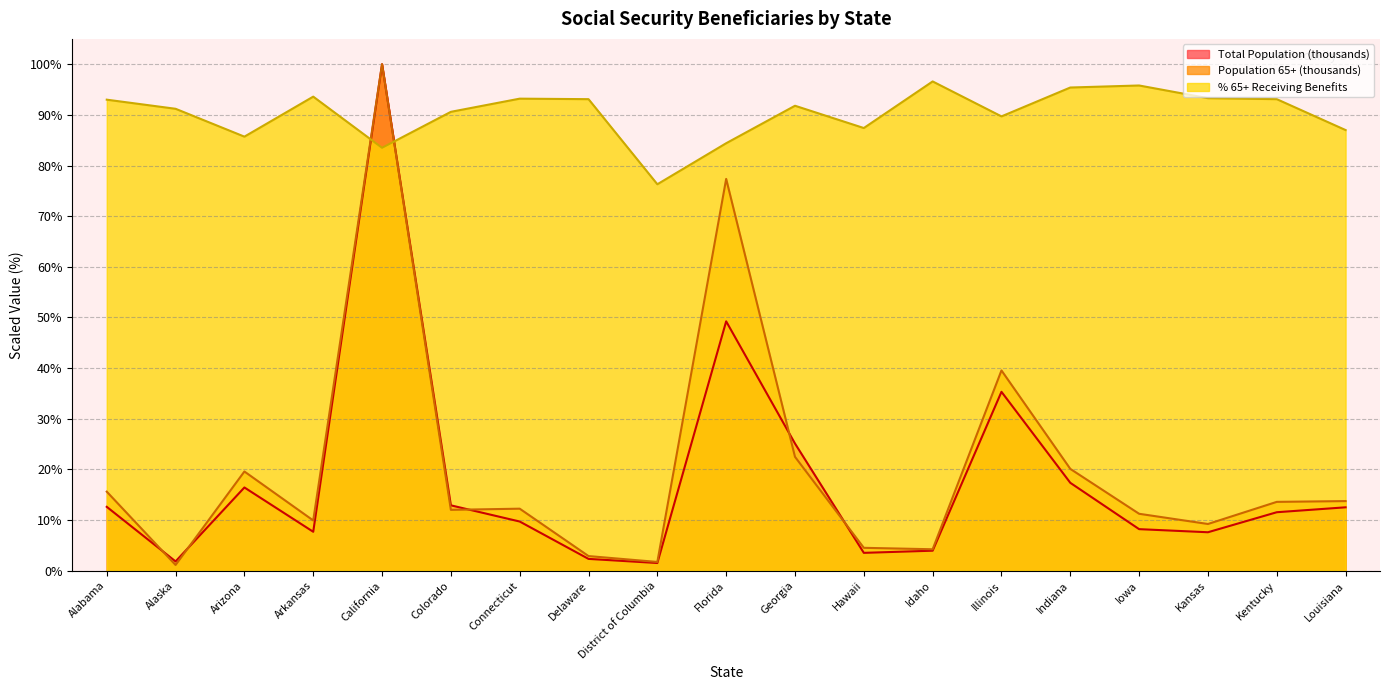

Reading left to right, list all the values displayed in this chart.

Total Population (thousands): 12.6	1.8	16.4	7.7	100.0	12.9	9.7	2.3	1.5	49.2	25.1	3.5	4.0	35.3	17.4	8.2	7.6	11.5	12.5
Population 65+ (thousands): 15.6	1.1	19.6	9.9	100.0	12.0	12.3	2.9	1.7	77.4	22.5	4.5	4.2	39.5	20.1	11.2	9.2	13.6	13.8
% 65+ Receiving Benefits: 93.0	91.2	85.7	93.6	83.5	90.6	93.2	93.1	76.3	84.4	91.8	87.4	96.6	89.7	95.4	95.8	93.3	93.1	87.0